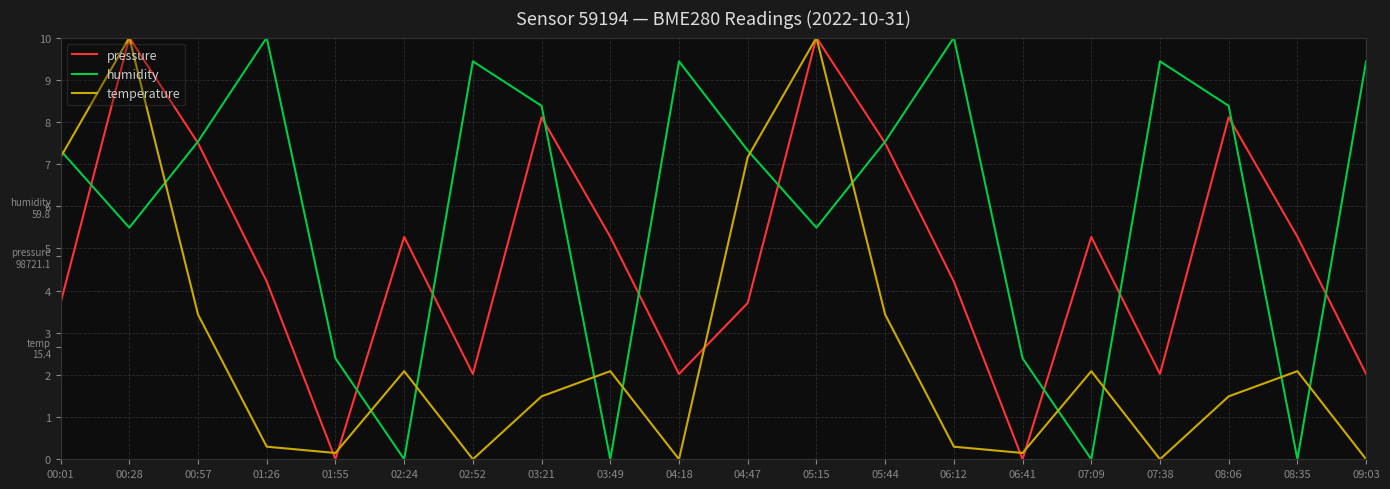

List the labels in order of pressure value, largest first.

00:28, 05:15, 03:21, 08:06, 00:57, 05:44, 02:24, 03:49, 07:09, 08:35, 01:26, 06:12, 00:01, 04:47, 02:52, 04:18, 07:38, 09:03, 01:55, 06:41